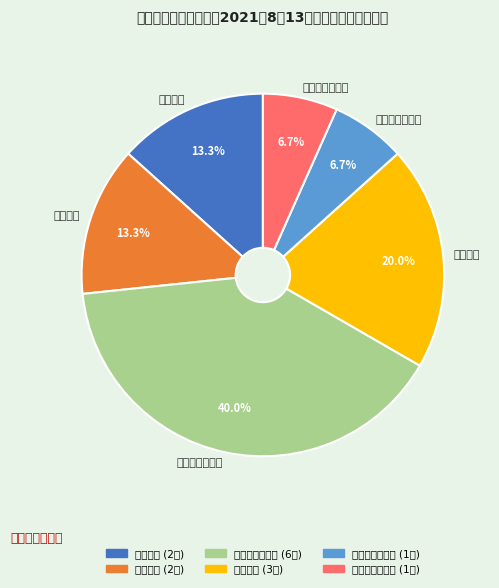

How many segments does this pie chart have?

6